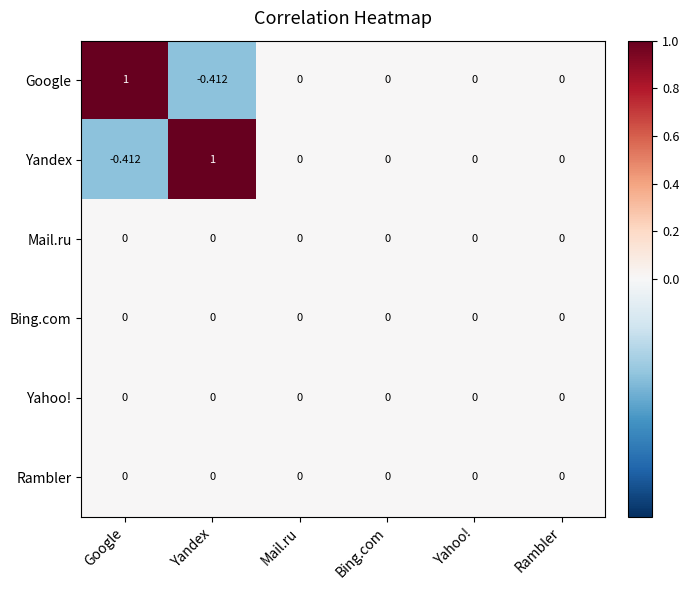

Is the value of Yahoo! at Mail.ru greater than the value of Google at Google?

No